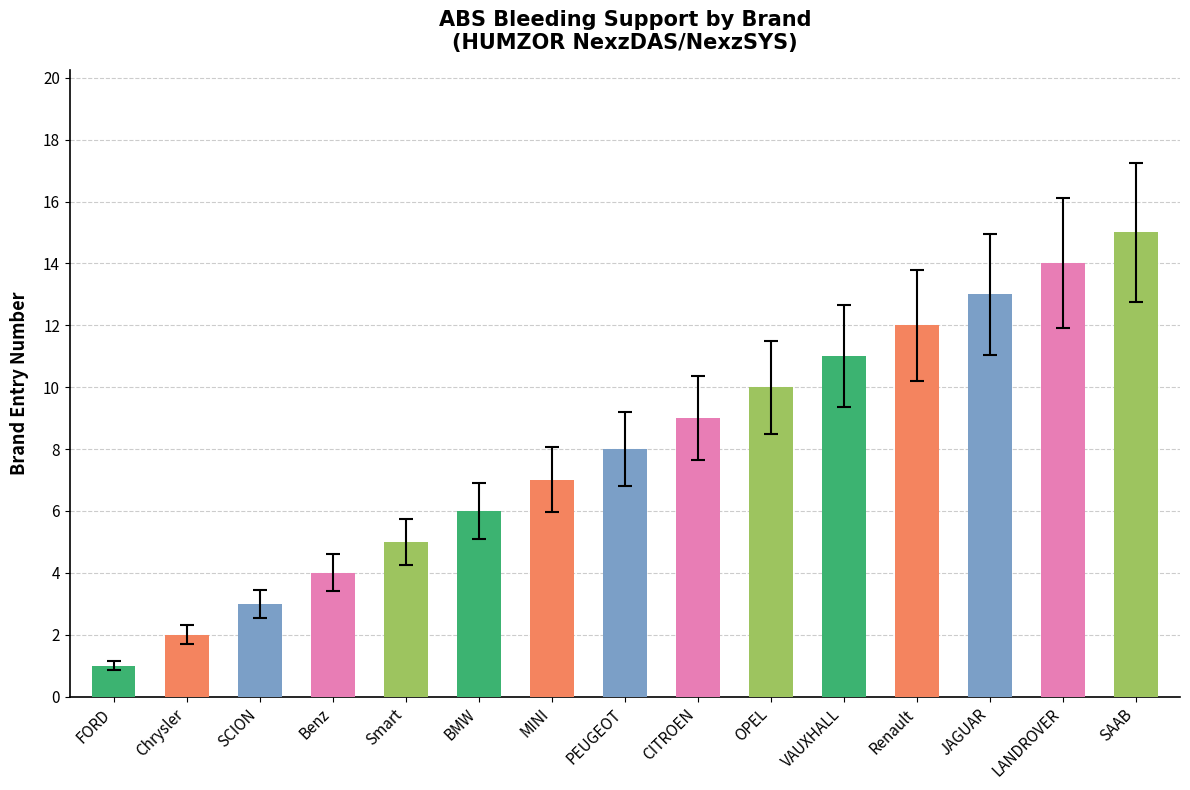

At which category does the chart reach its minimum across all series?

FORD